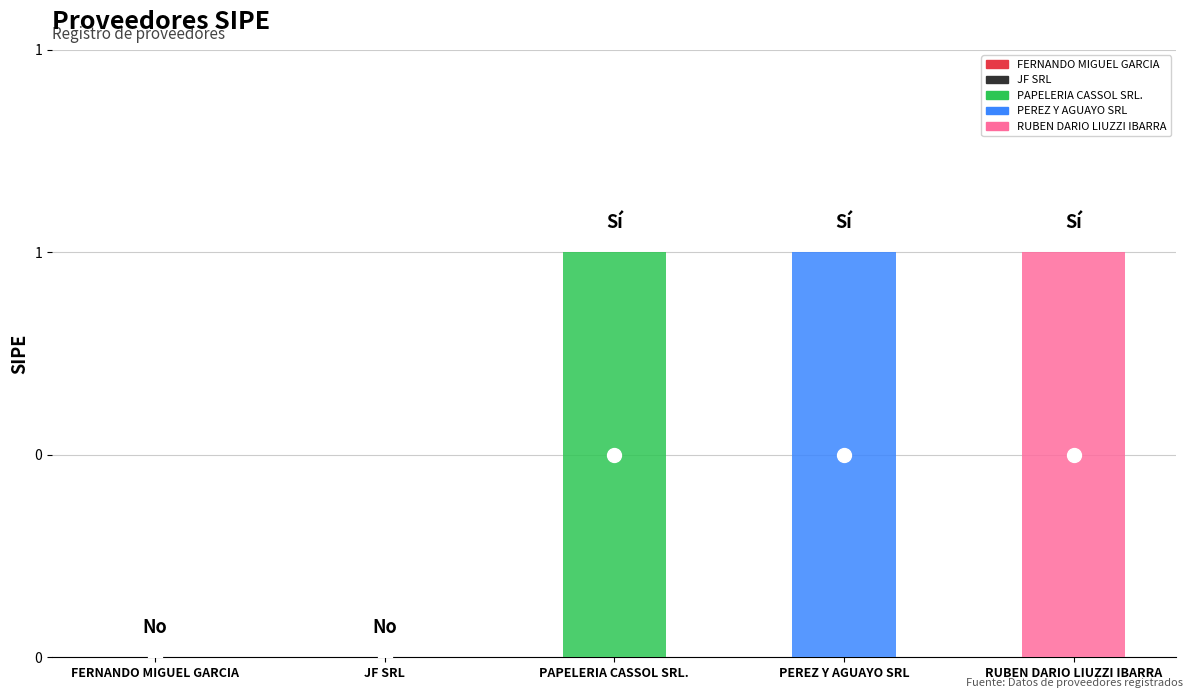

Reading left to right, list all the values displayed in this chart.

0	0	1	1	1